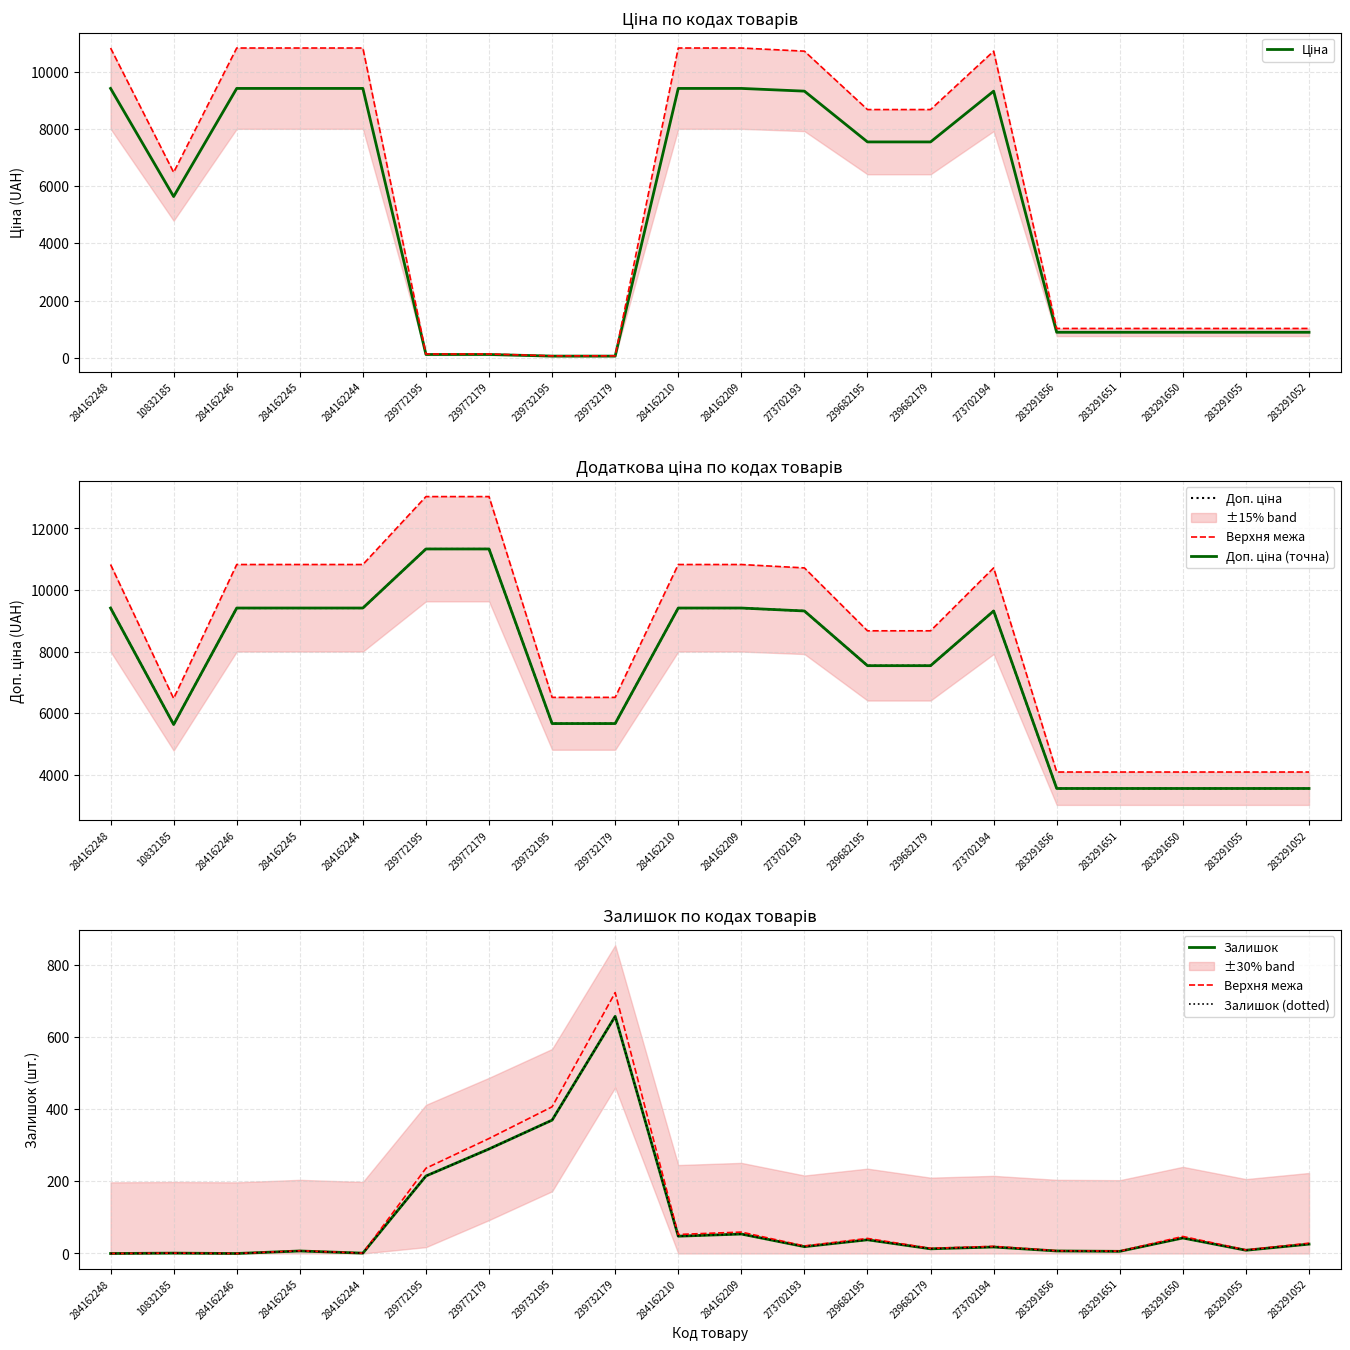

What is the difference between the second highest and minimum values in the Залишок (dotted) series?

370.0